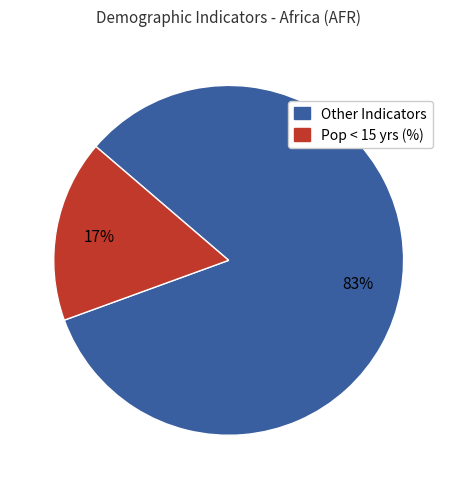

To the nearest percent, what is the difference between the largest and smallest slice percentages?

66%